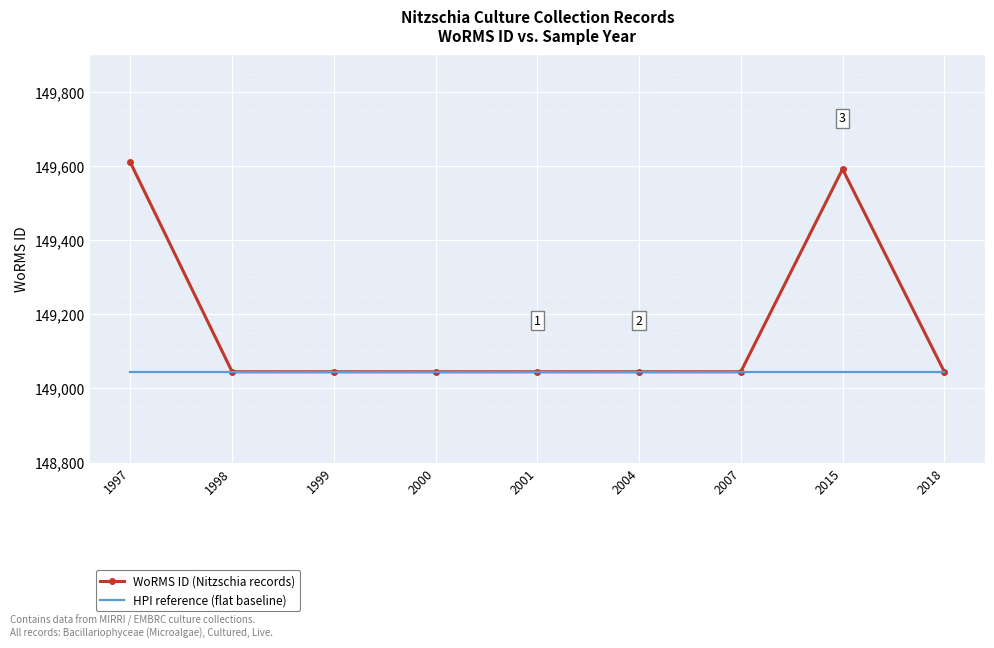

What is the approximate value of HPI reference (flat baseline) at 2018?

149045